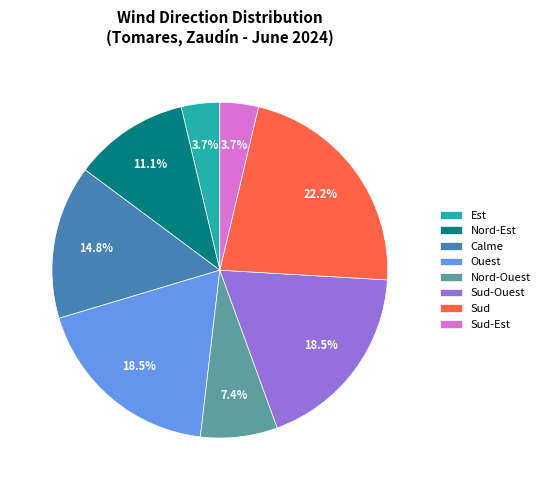

Count the number of slices in the pie.

8